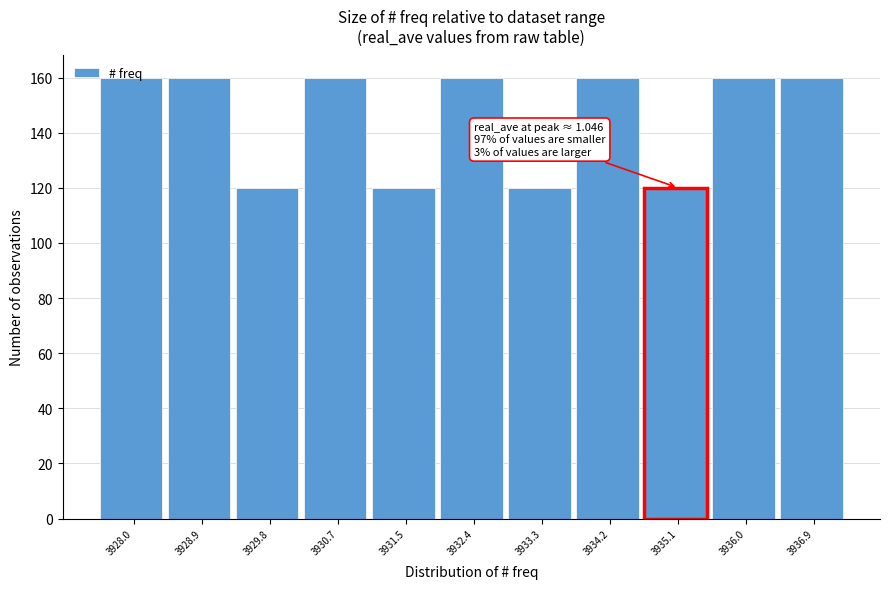

What is the value of the 8th bar from the left?

160